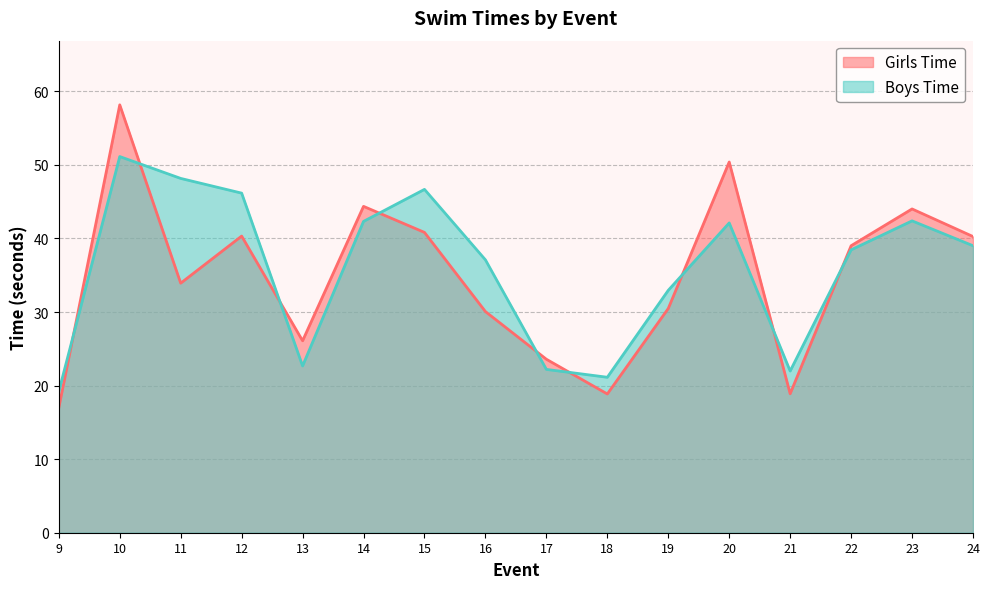

What are all the series names shown in the legend?

Girls Time, Boys Time